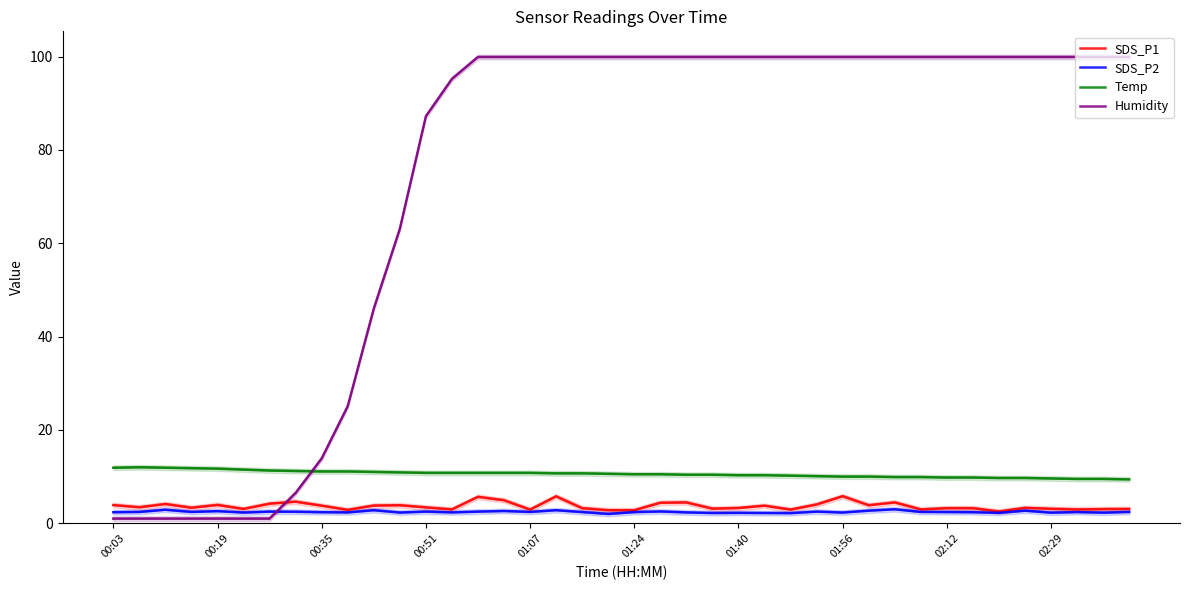

Where is Humidity nearest to the value 50?

10